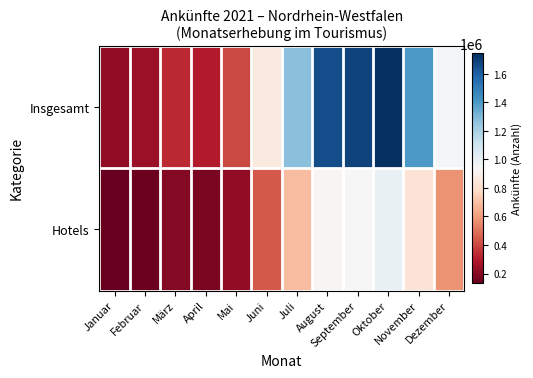

Count the number of categories in the chart.

12